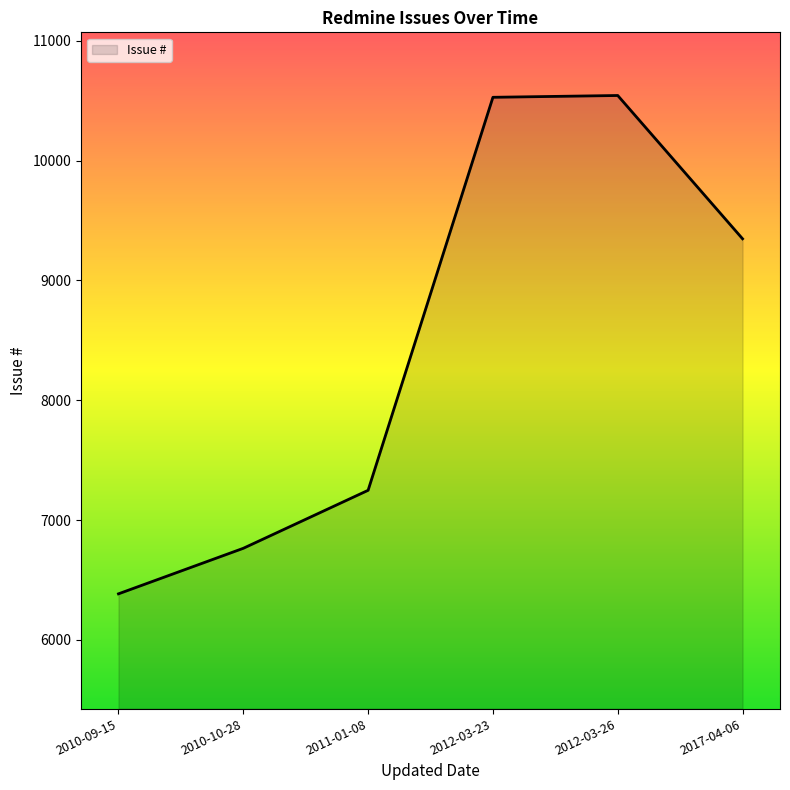

Is it true that the value at 2010-10-28 is 4259?

False